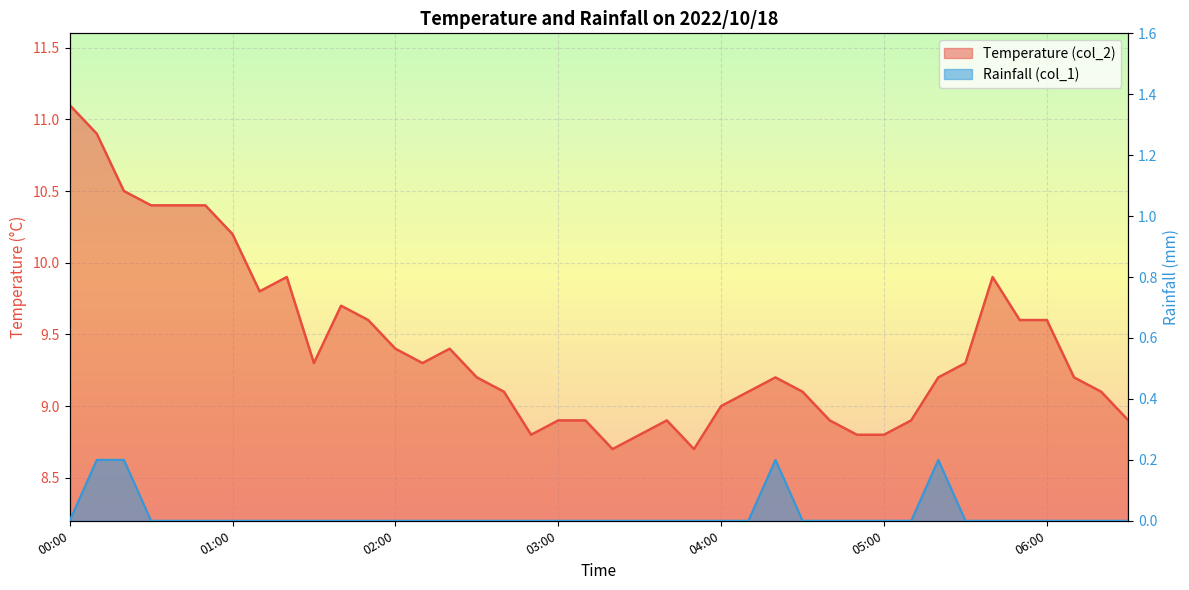

Reading left to right, list all the values displayed in this chart.

Temperature (col_2): 00:00=11.1	00:10=10.9	00:20=10.5	00:30=10.4	00:40=10.4	00:50=10.4	01:00=10.2	01:10=9.8	01:20=9.9	01:30=9.3	01:40=9.7	01:50=9.6	02:00=9.4	02:10=9.3	02:20=9.4	02:30=9.2	02:40=9.1	02:50=8.8	03:00=8.9	03:10=8.9	03:20=8.7	03:30=8.8	03:40=8.9	03:50=8.7	04:00=9.0	04:10=9.1	04:20=9.2	04:30=9.1	04:40=8.9	04:50=8.8	05:00=8.8	05:10=8.9	05:20=9.2	05:30=9.3	05:40=9.9	05:50=9.6	06:00=9.6	06:10=9.2	06:20=9.1	06:30=8.9
Rainfall (col_1): 00:00=0.0	00:10=0.2	00:20=0.2	00:30=0.0	00:40=0.0	00:50=0.0	01:00=0.0	01:10=0.0	01:20=0.0	01:30=0.0	01:40=0.0	01:50=0.0	02:00=0.0	02:10=0.0	02:20=0.0	02:30=0.0	02:40=0.0	02:50=0.0	03:00=0.0	03:10=0.0	03:20=0.0	03:30=0.0	03:40=0.0	03:50=0.0	04:00=0.0	04:10=0.0	04:20=0.2	04:30=0.0	04:40=0.0	04:50=0.0	05:00=0.0	05:10=0.0	05:20=0.2	05:30=0.0	05:40=0.0	05:50=0.0	06:00=0.0	06:10=0.0	06:20=0.0	06:30=0.0